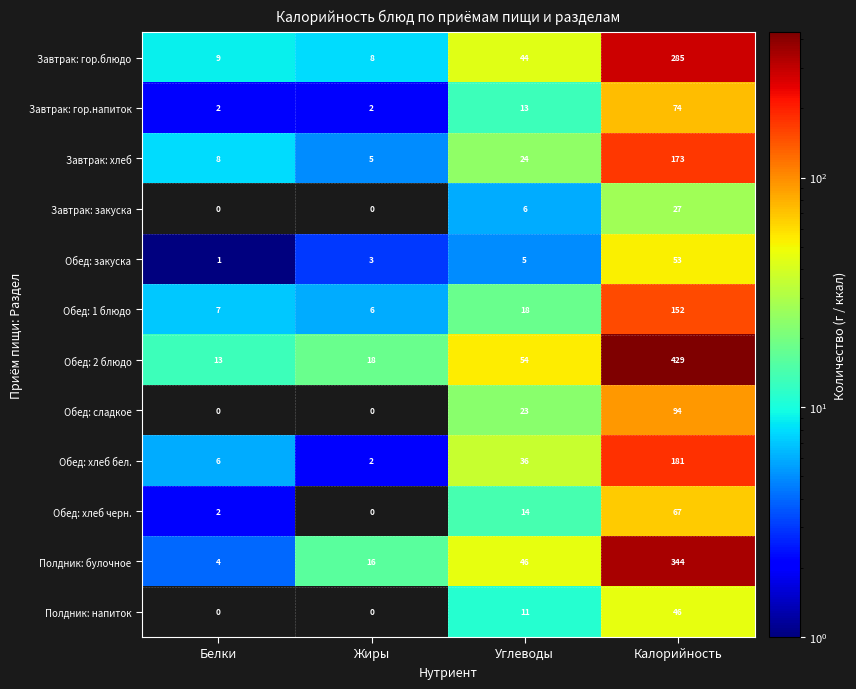

Between Углеводы and Калорийность, which series saw the biggest shift?

Обед: 2 блюдо